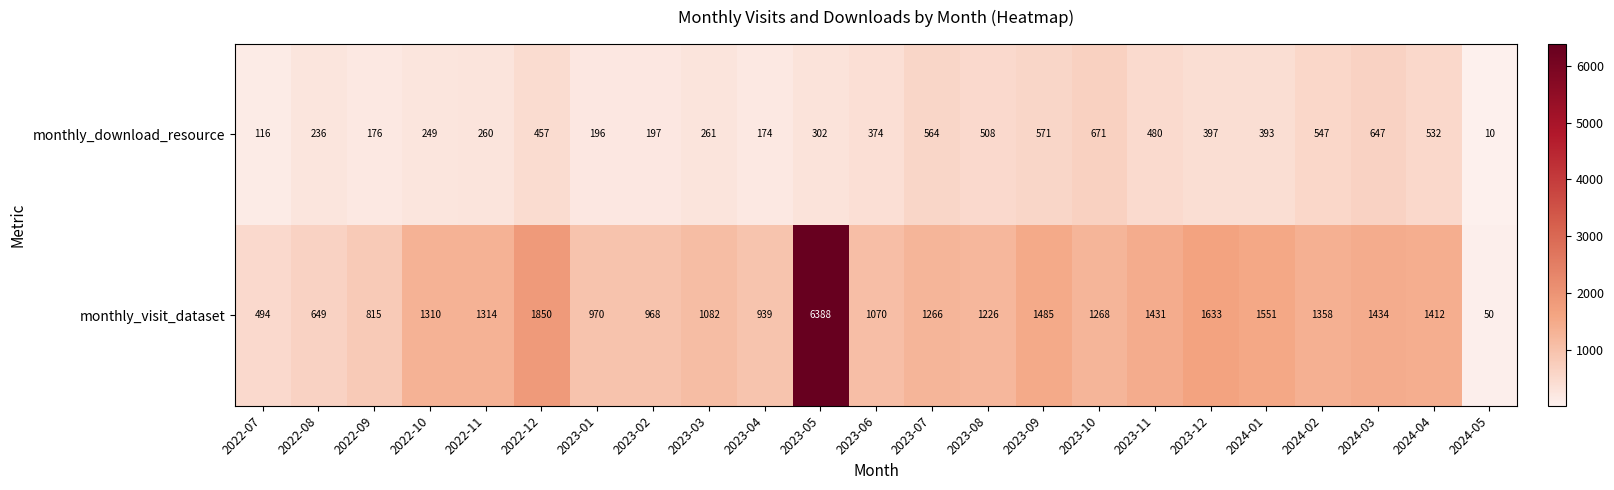

Is it true that monthly_visit_dataset equals 970 at 2023-01?

True